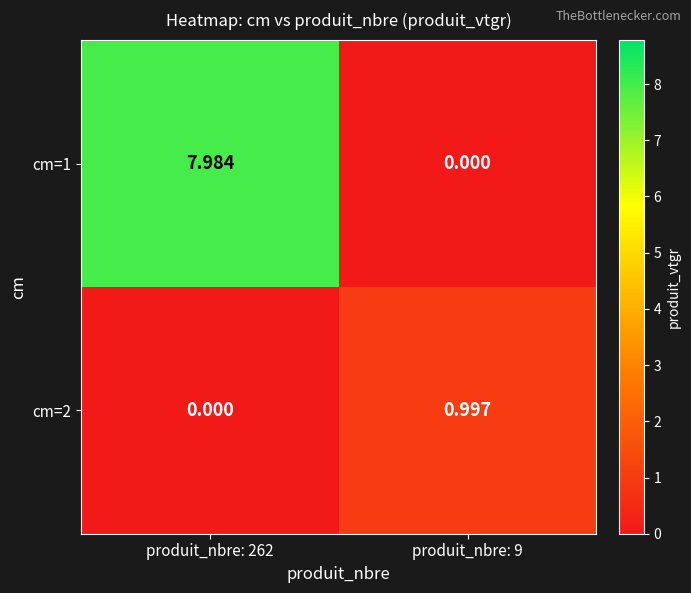

Is the value of cm=1 at produit_nbre: 9 greater than the value of cm=2 at produit_nbre: 9?

No